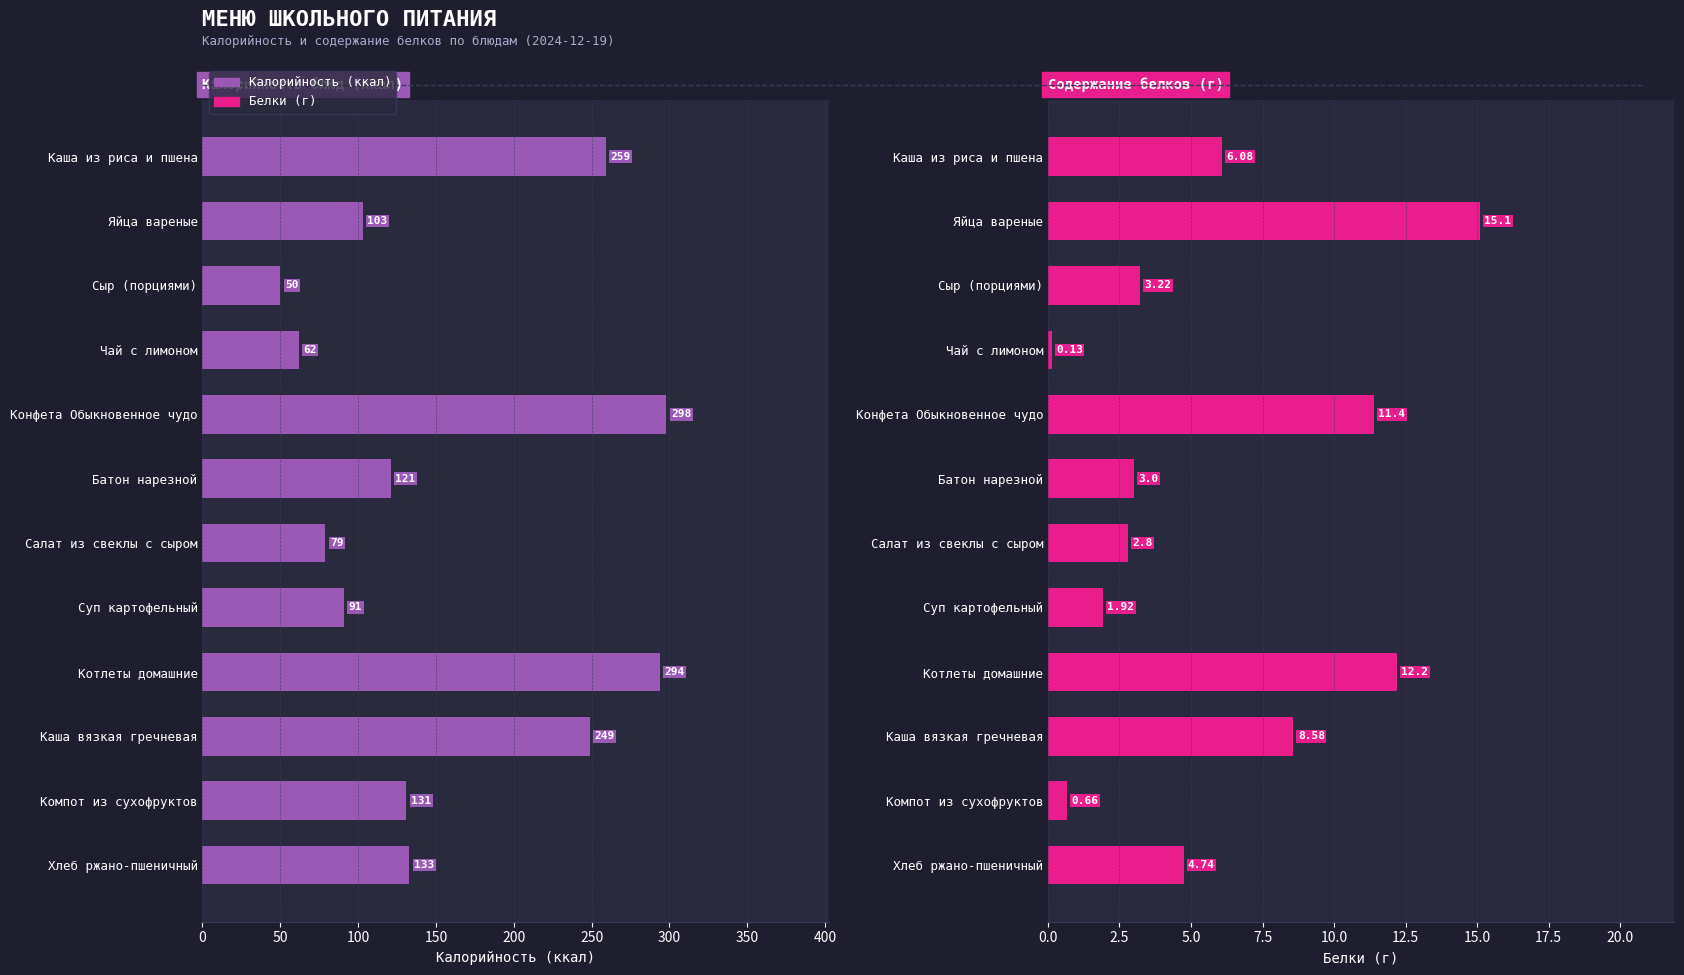

Does the chart contain stacked bars?

No